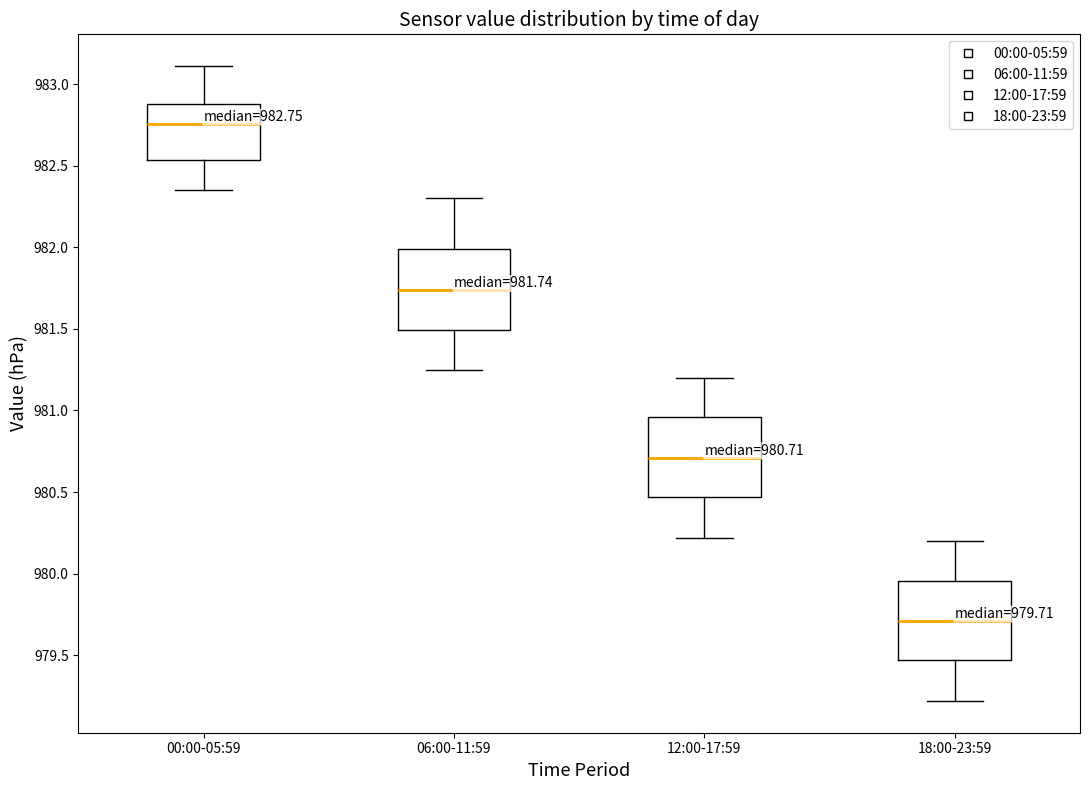

Which box has the lowest median line?

18:00-23:59